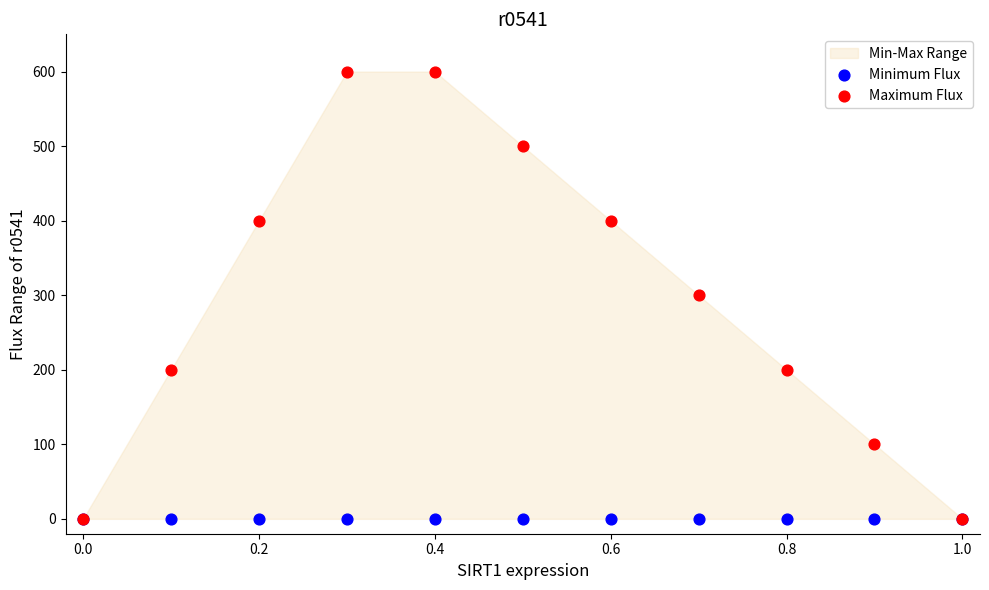

Which series reaches the minimum Y coordinate?

Minimum Flux